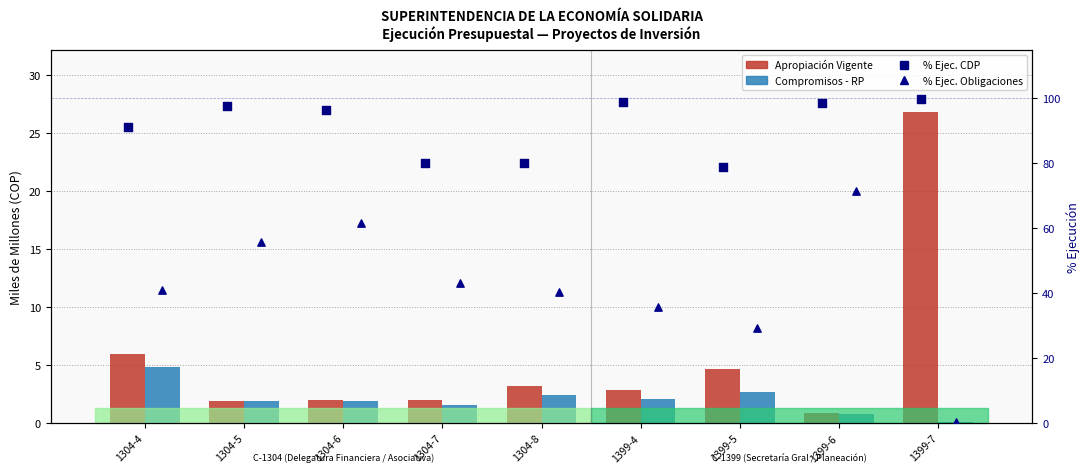

Which series has the largest total across all categories?

% CDP